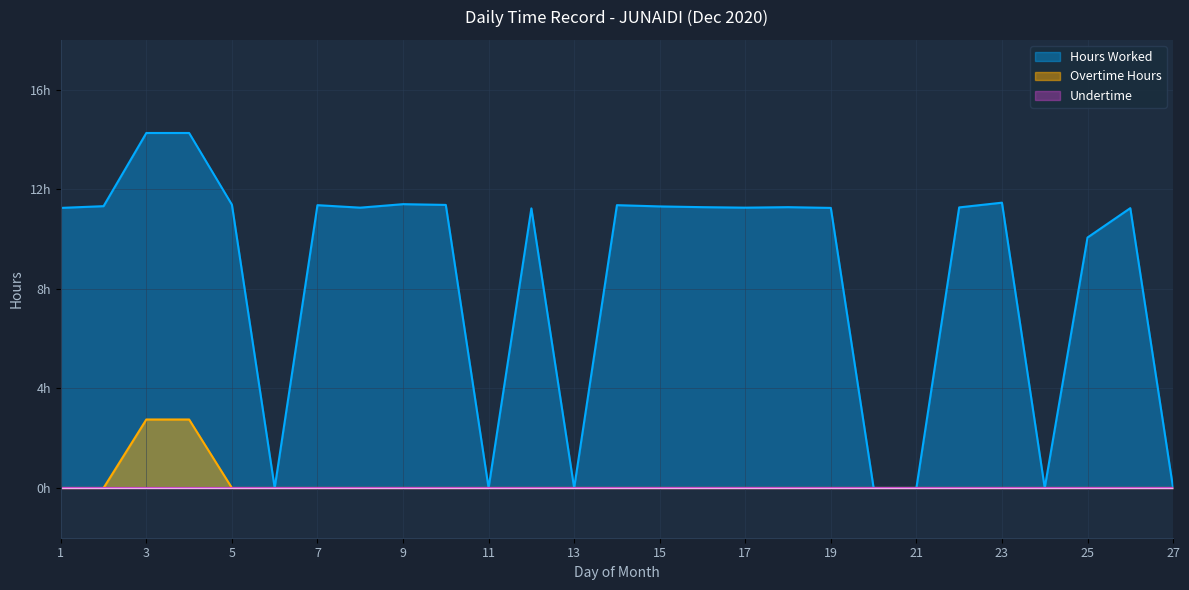

Which series has the largest total across all categories?

Hours Worked